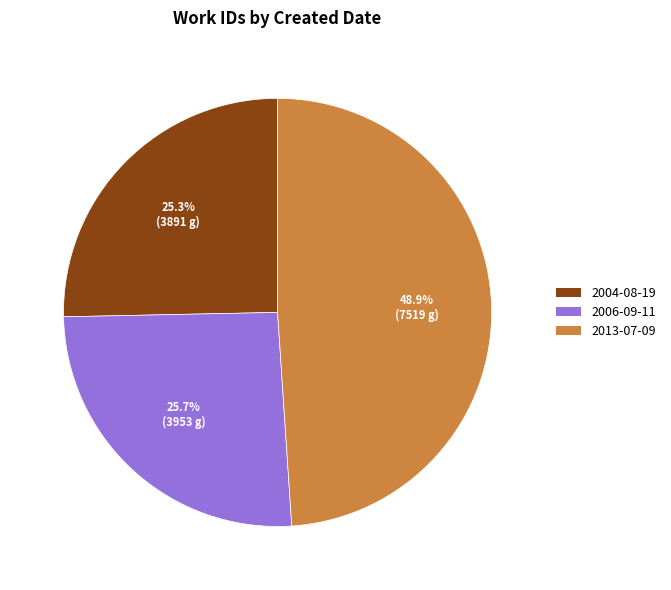

Combined, what portion of the pie is 2006-09-11 and 2013-07-09?

74.7%